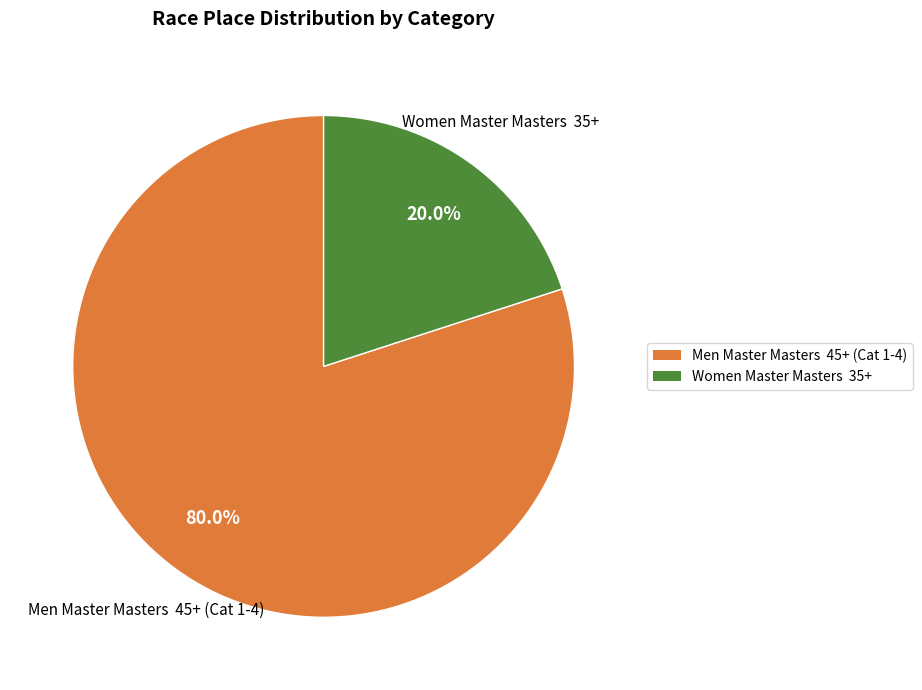

Do Women Master Masters 35+ and Men Master Masters 45+ (Cat 1-4) together represent more than half of the pie?

Yes